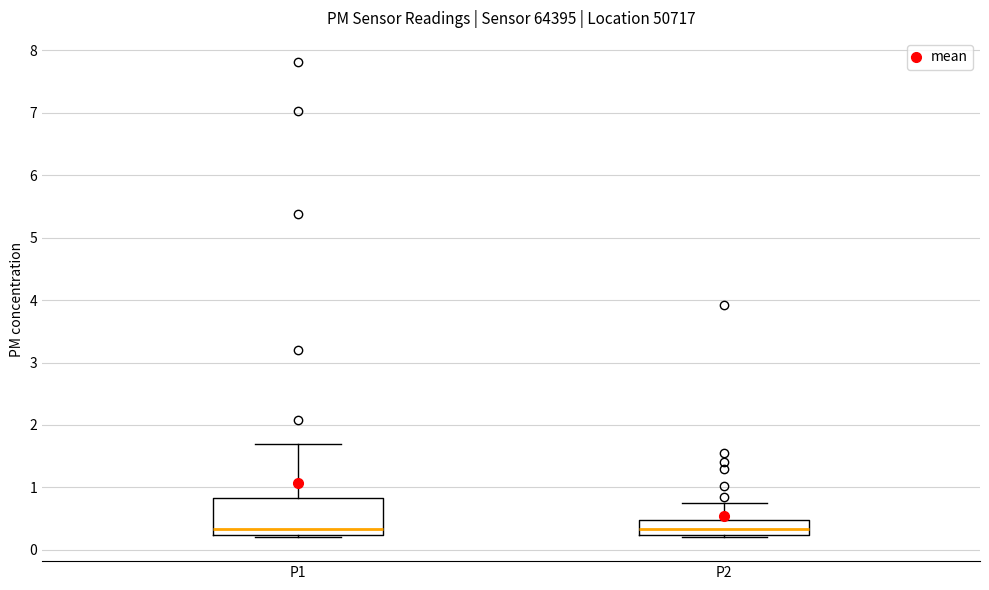

Which box is the tallest, from its lower edge to its upper edge?

P1